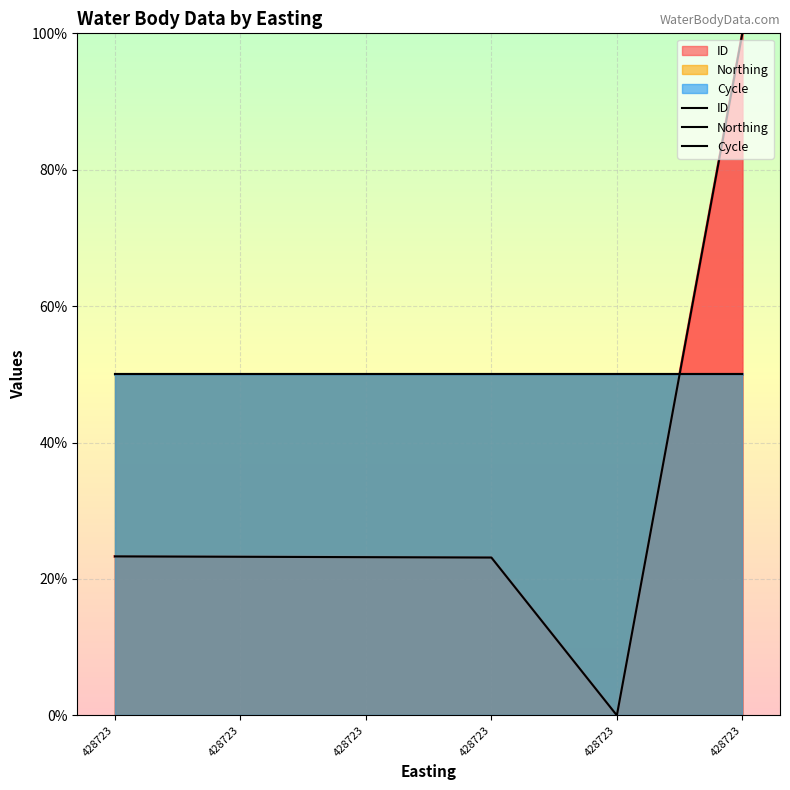

How many lines are shown in the chart?

3